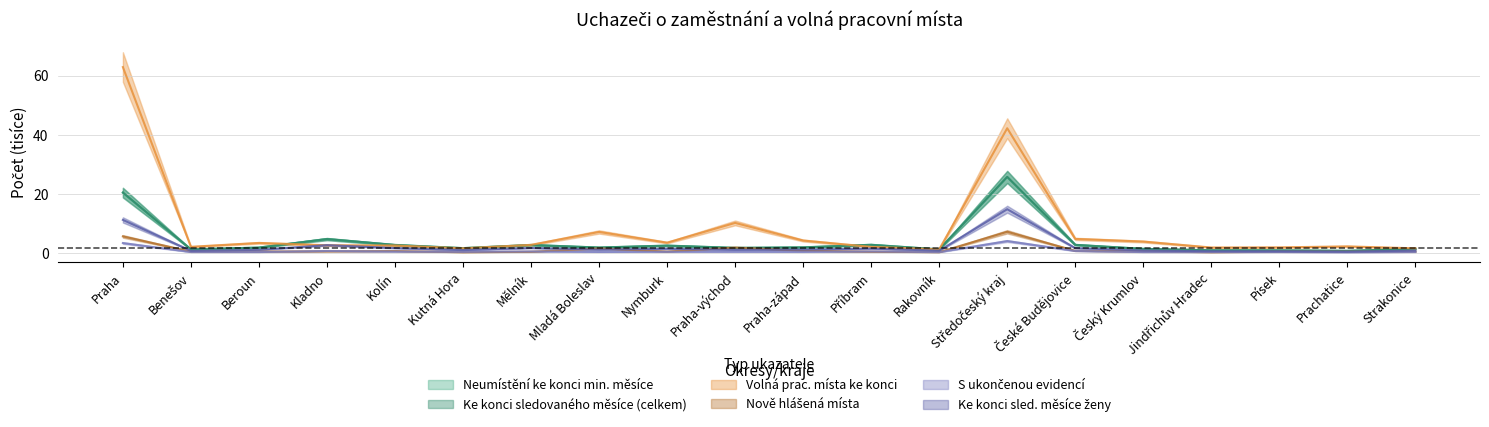

What is the difference between the maximum and minimum values in the Neumístění ke konci min. měsíce series?

25.0